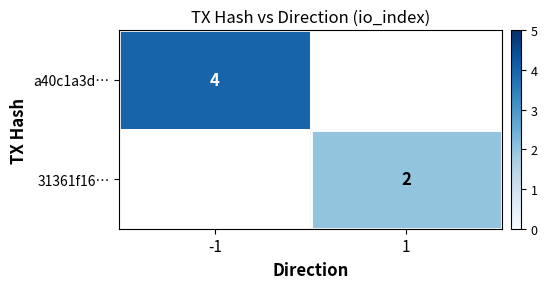

How many data points does each series have?

2